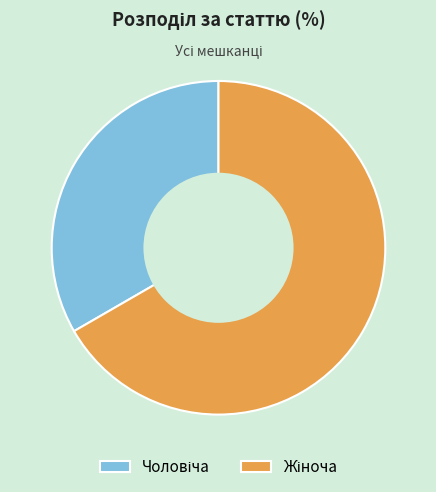

Is there a majority slice in this chart?

Yes